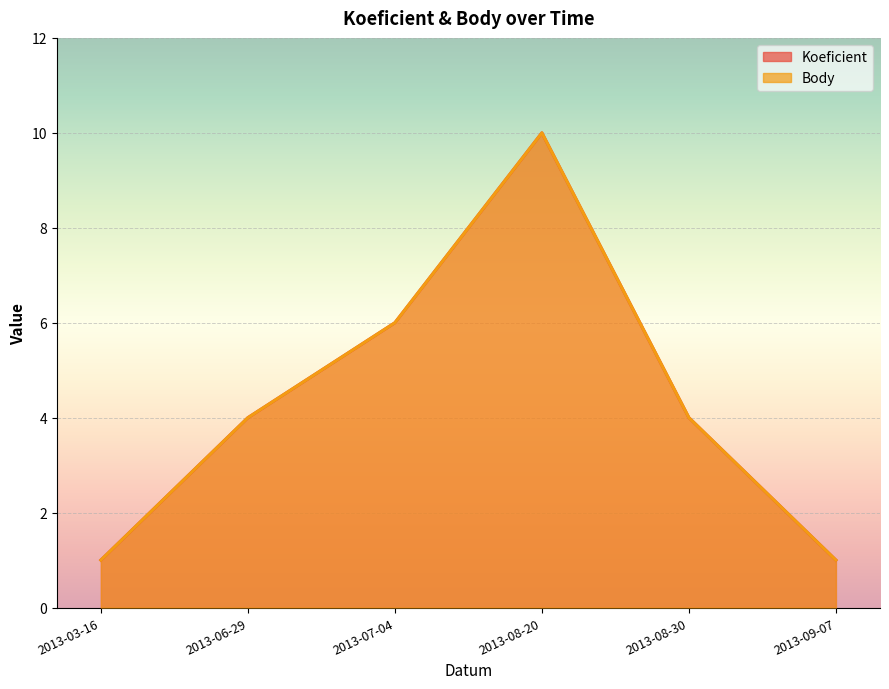

At how many categories does at least one series exceed 3?

4